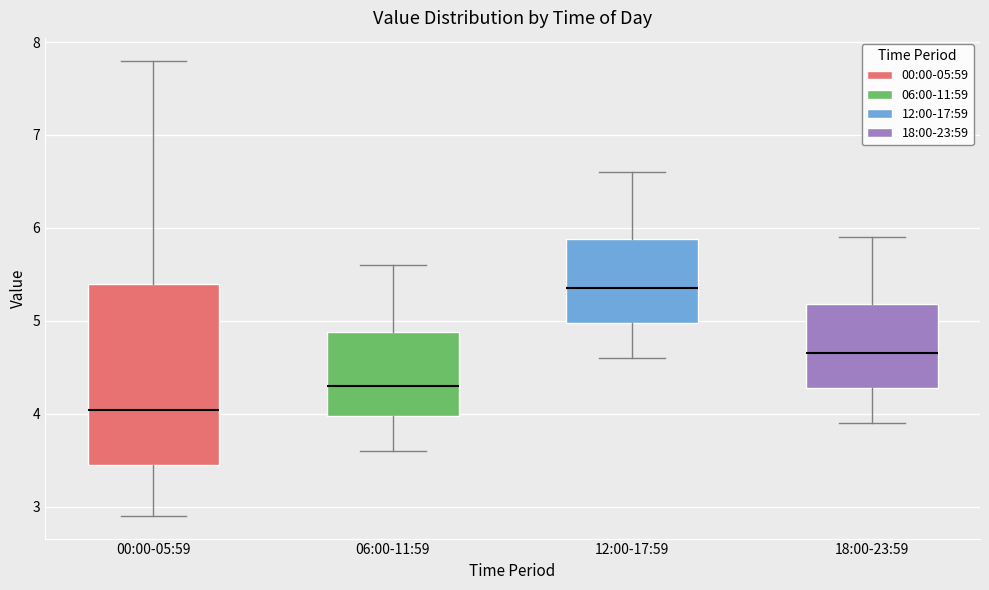

Comparing the boxes themselves (not the whiskers), which one is the tallest?

00:00-05:59